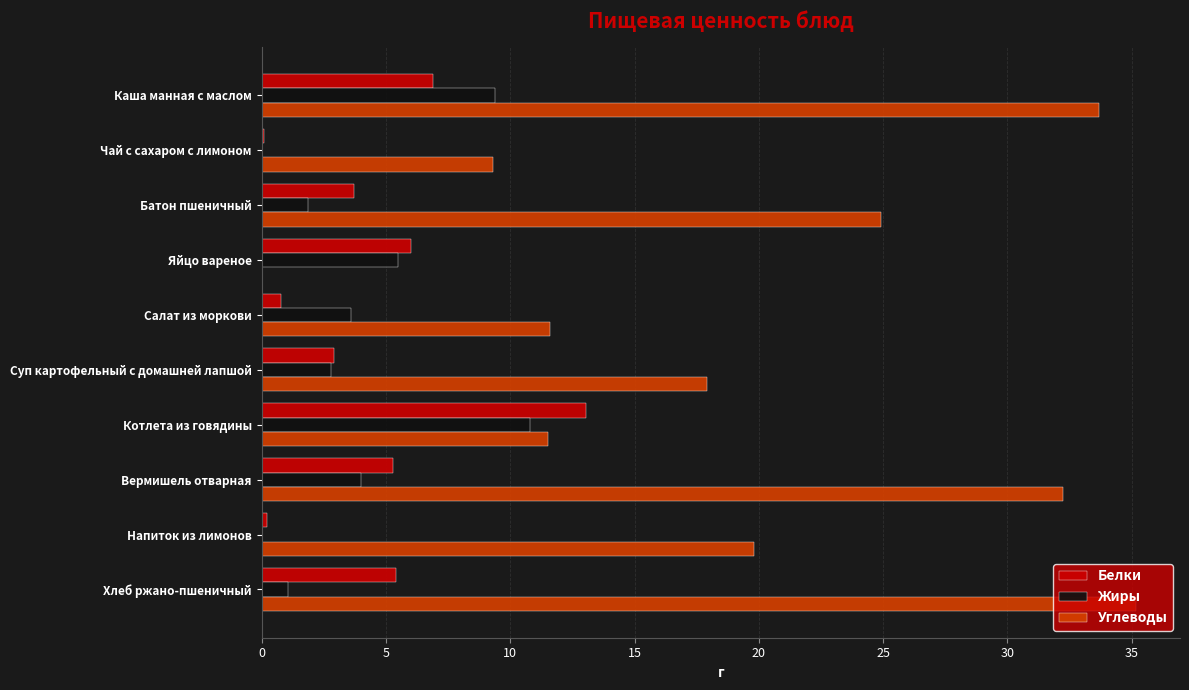

Between Яйцо вареное and Вермишель отварная, which series saw the biggest shift?

Углеводы